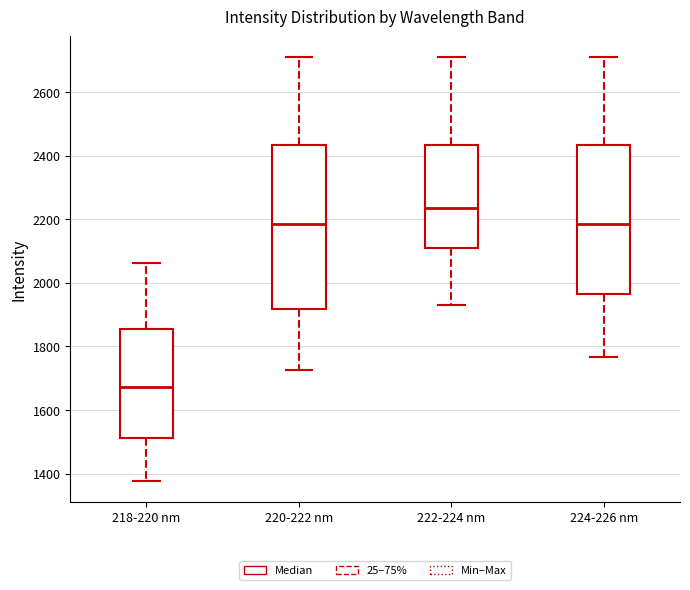

Reading left to right, read every box against the y-axis: the position of its median line, the range the box covers, and the ends of its whiskers. The values are not printed on the chart, so give them approximately, as read against the axis.

218-220 nm: median 1680, box 1520 to 1860, whiskers 1380 to 2060
220-222 nm: median 2180, box 1920 to 2440, whiskers 1720 to 2700
222-224 nm: median 2240, box 2120 to 2440, whiskers 1940 to 2700
224-226 nm: median 2180, box 1960 to 2440, whiskers 1760 to 2700